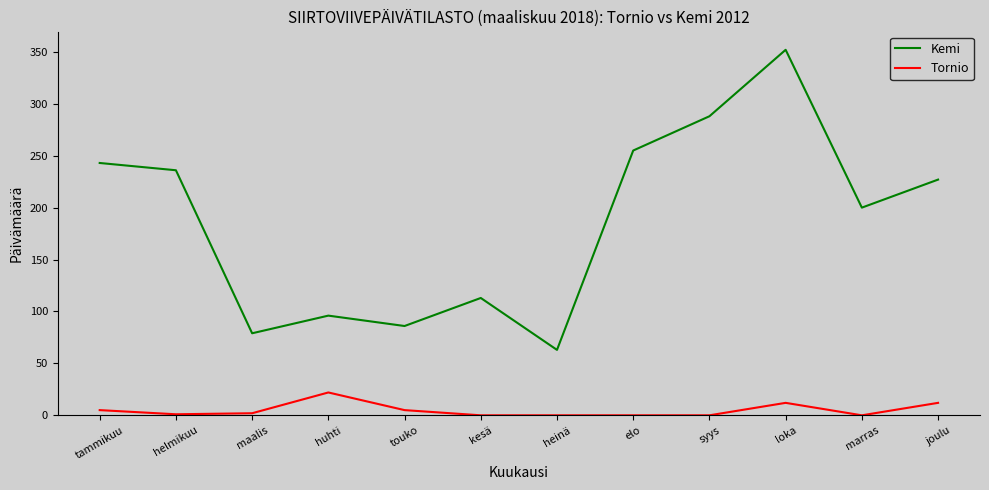

What is the total value across all series at kesä?

113